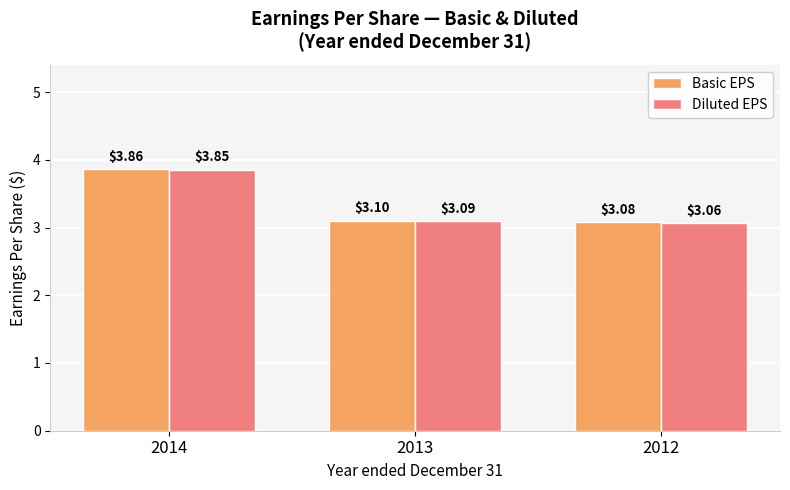

At which category is the sum across all series the highest?

2014